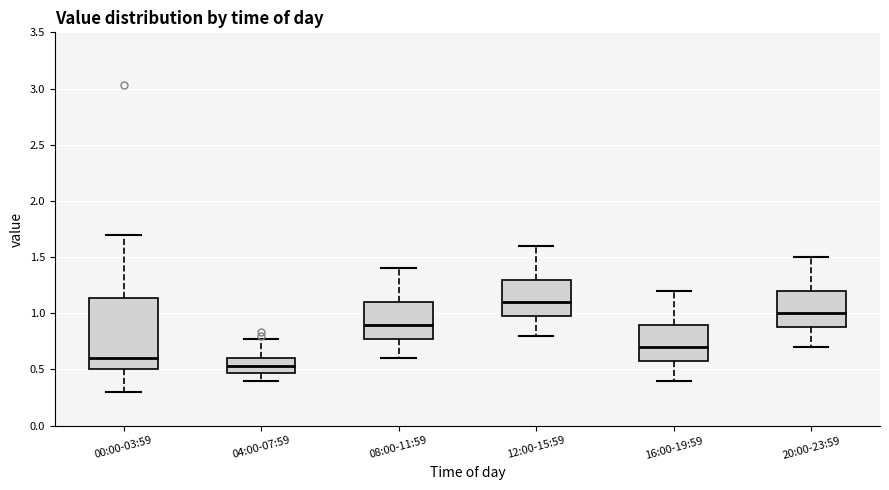

Which box is the tallest, from its lower edge to its upper edge?

00:00-03:59